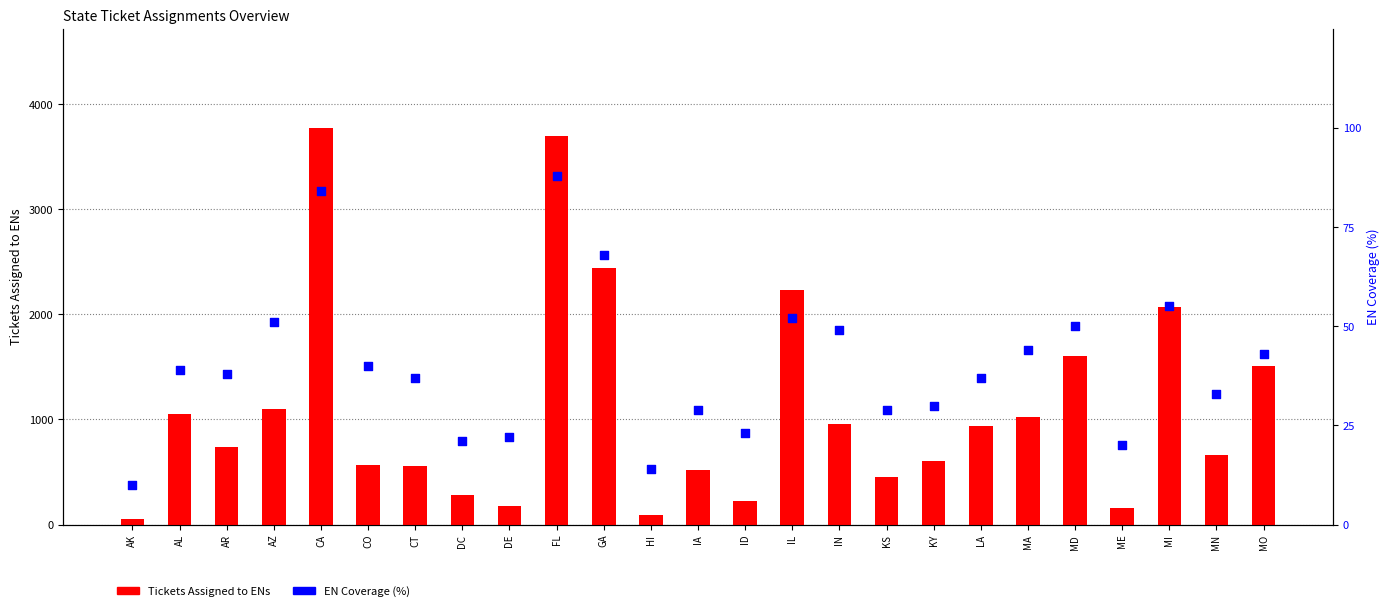

Which series reaches the maximum Y coordinate?

Tickets Assigned to ENs